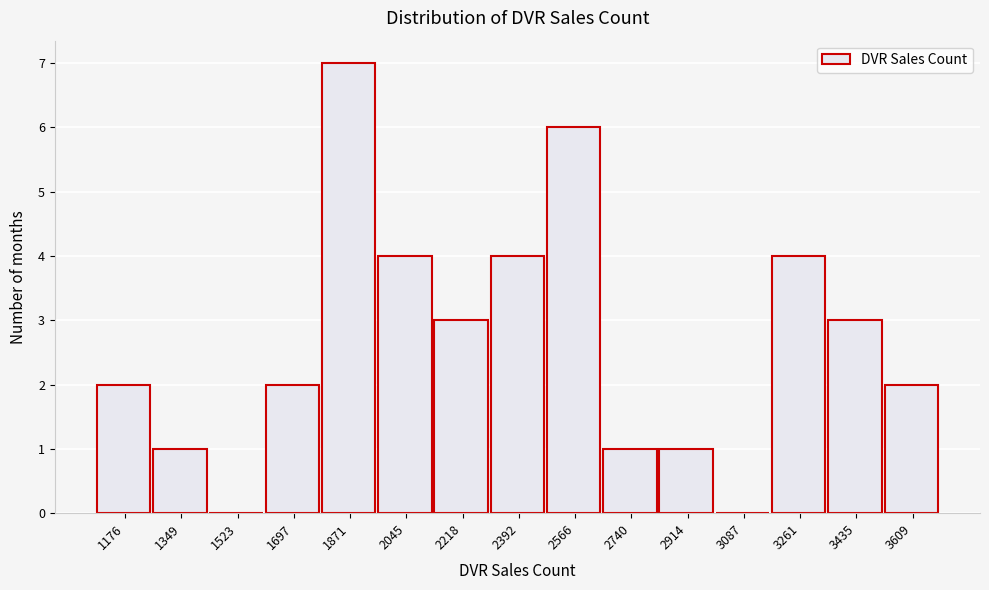

Reading left to right, extract all data points from this chart.

1176=2	1349=1	1523=0	1697=2	1871=7	2045=4	2218=3	2392=4	2566=6	2740=1	2914=1	3087=0	3261=4	3435=3	3609=2